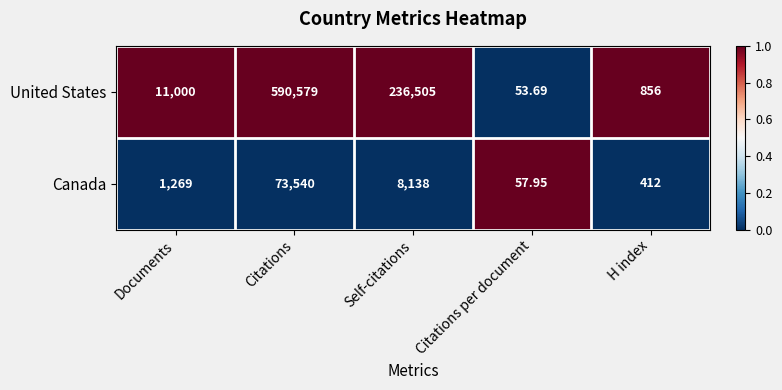

At Citations, list the series in order from largest to smallest.

United States, Canada